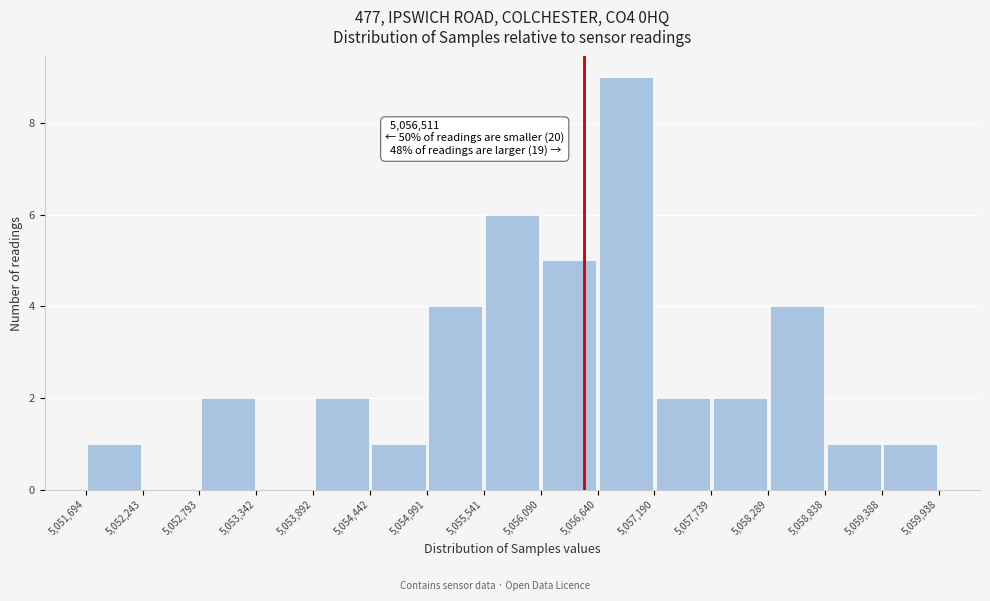

Over which range of the x-axis is the bar tallest?

5,056,640 to 5,057,190